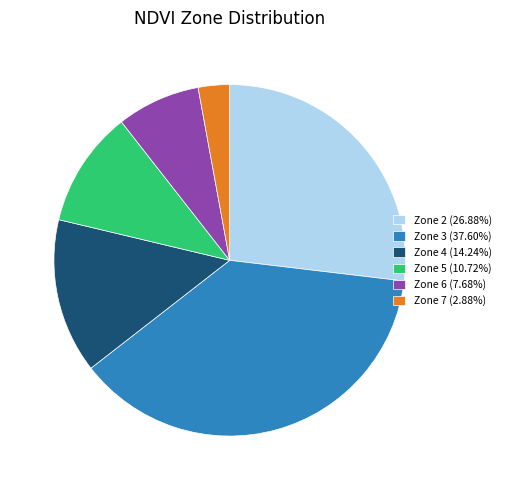

Count the number of slices in the pie.

6